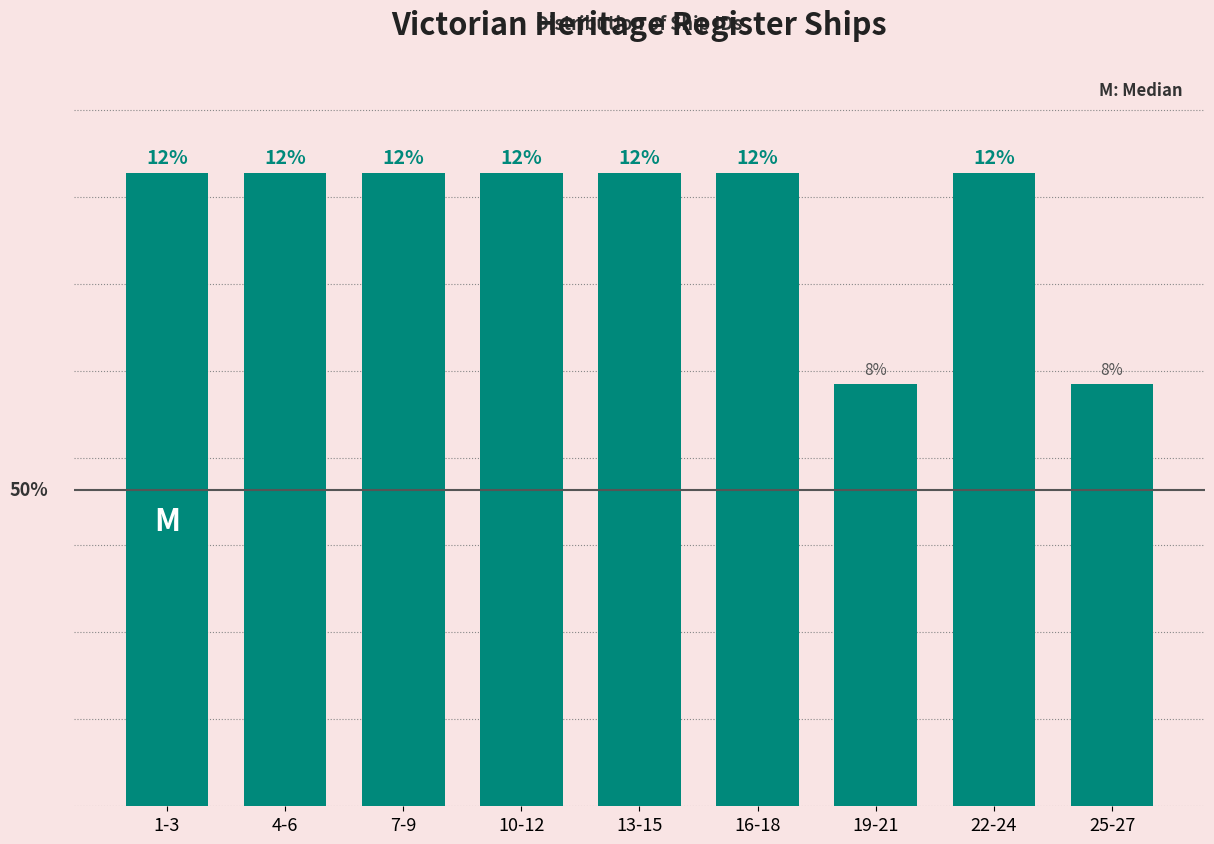

What is the label of the 6th bar from the right?

10-12